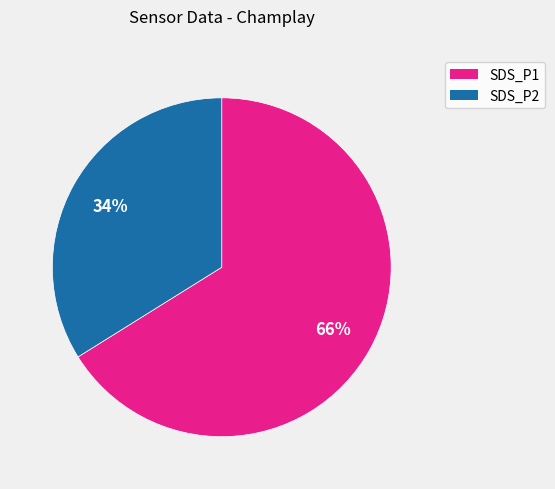

To the nearest percent, what is the average slice percentage?

50%